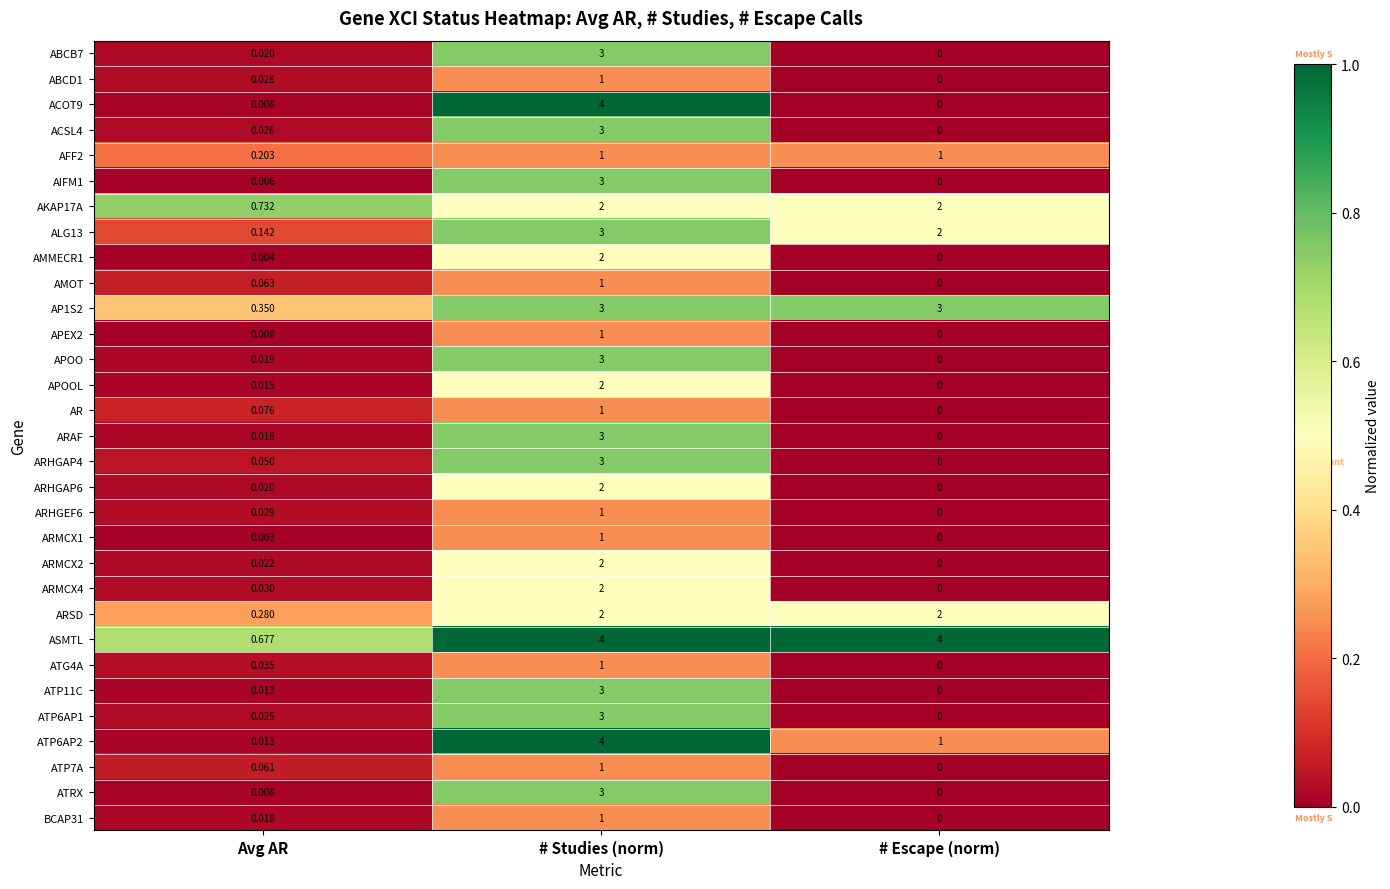

At which label does AMOT reach its peak?

# Studies (norm)